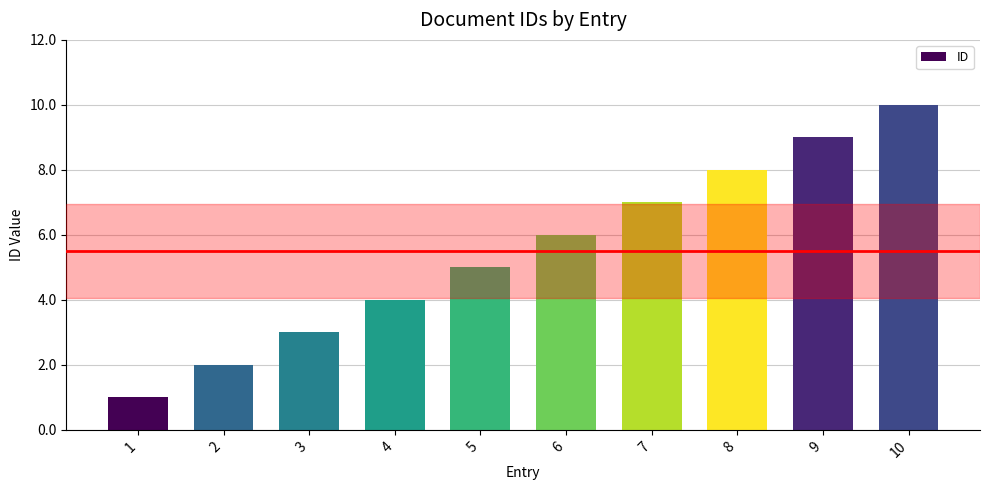

At which category does the chart reach its peak across all series?

10